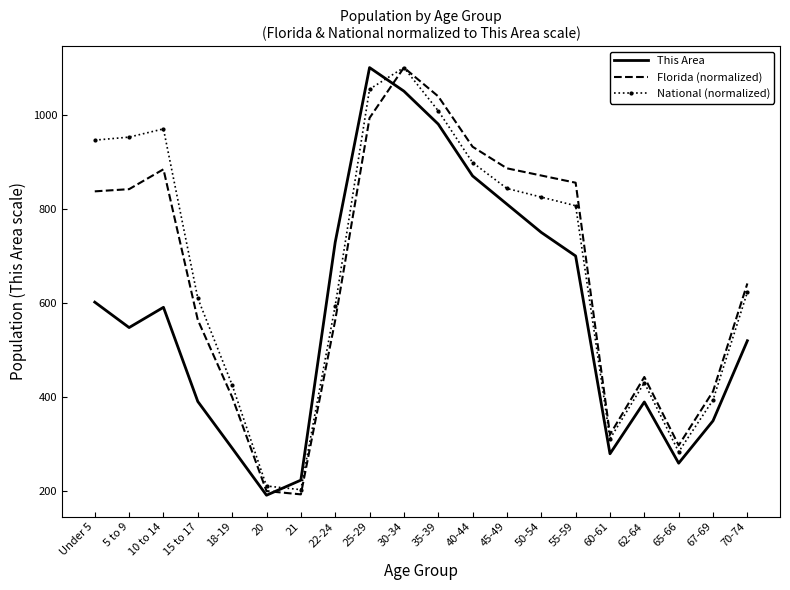

The value of National (normalized) at 25-29 is 1533.2. True or false?

False